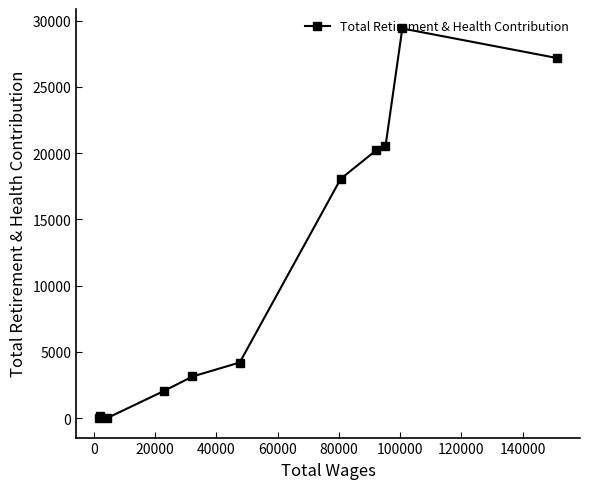

What is the difference between the second highest and minimum values?

27169